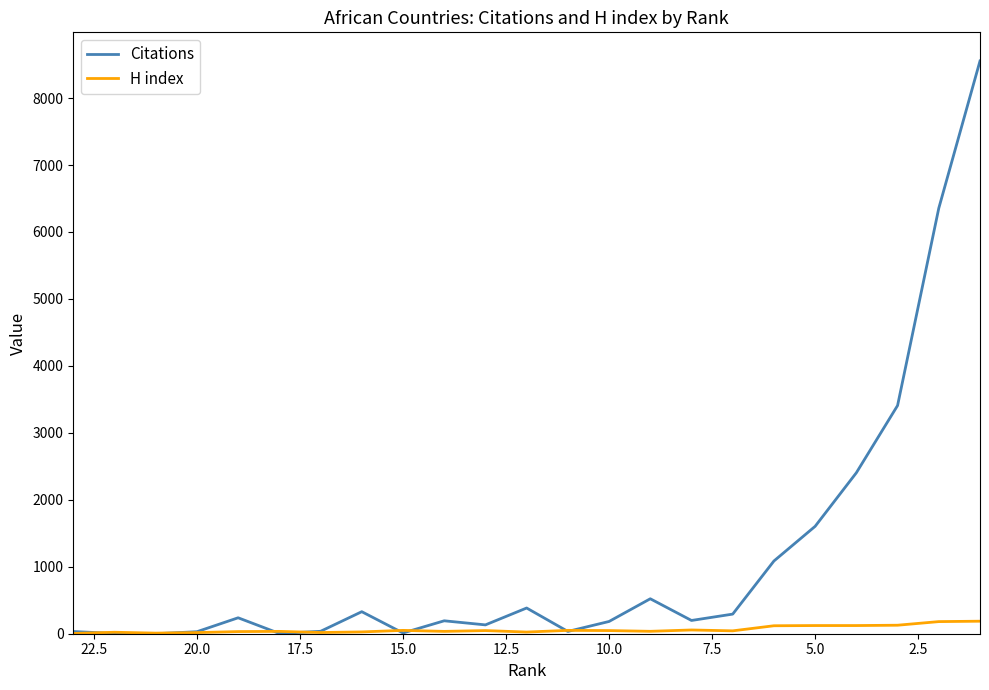

What is the difference between the maximum and minimum values in the H index series?

183